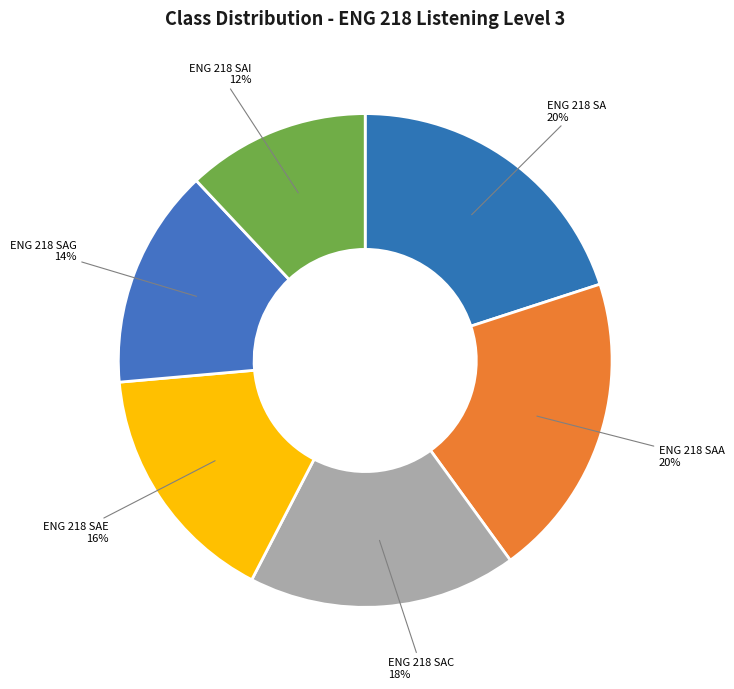

To the nearest percent, what is the difference between the ENG 218 SAA and ENG 218 SAC slice percentages?

2%